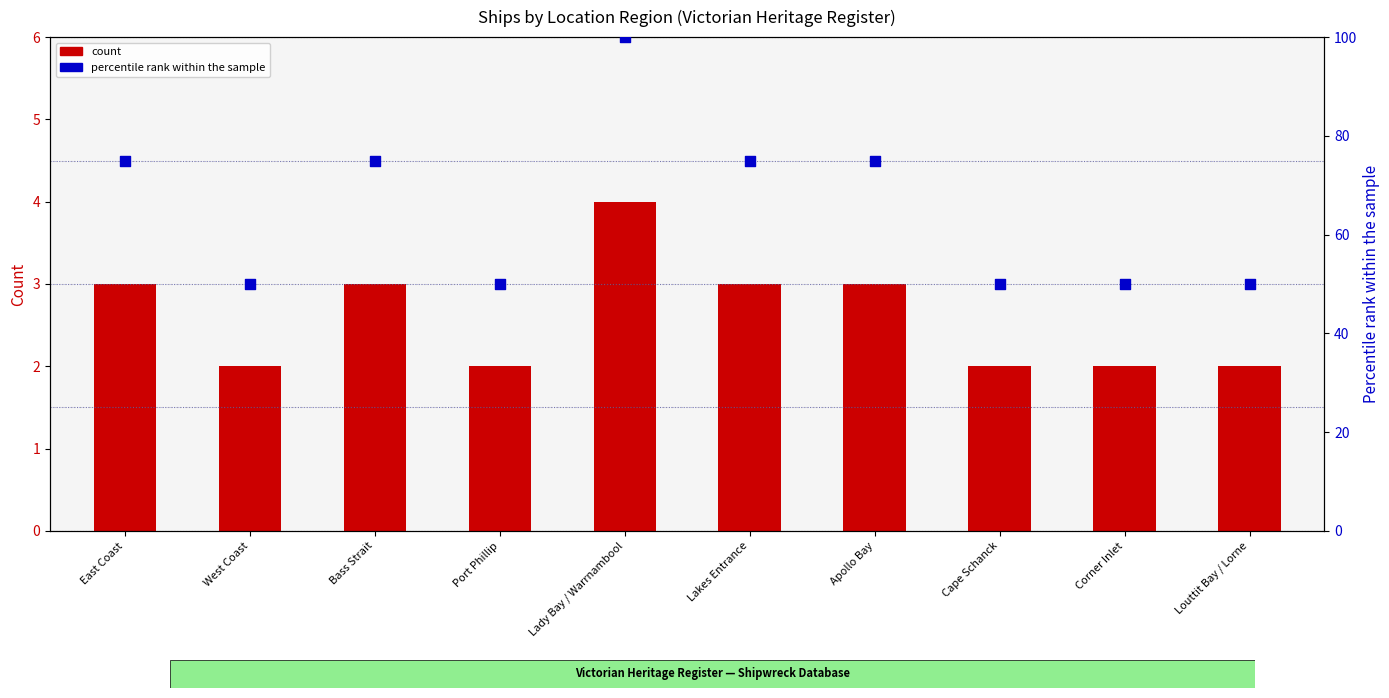

Which series contains the lowest Y value?

count